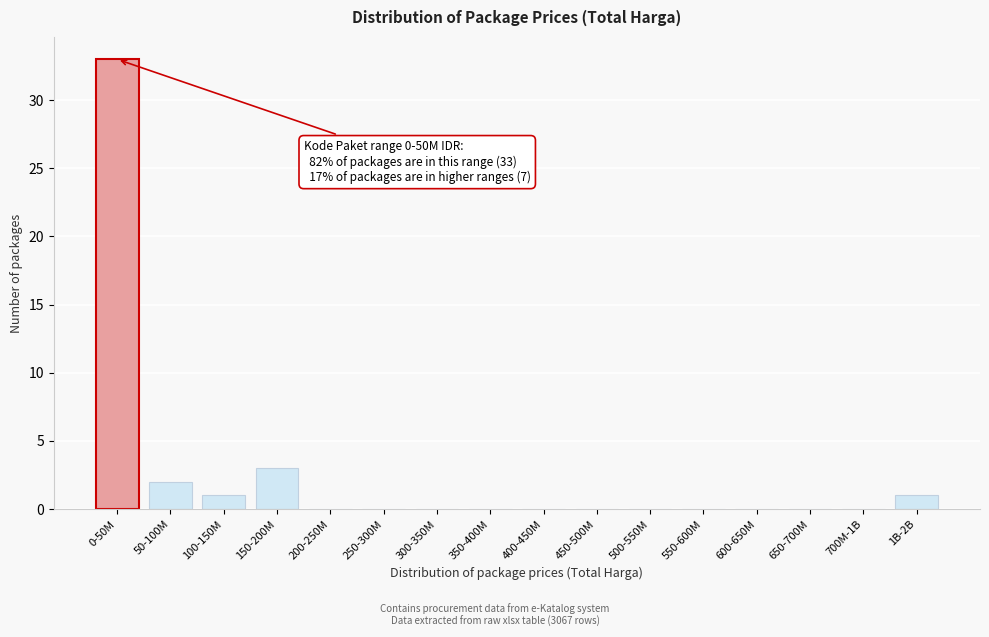

Reading left to right, what are all the values shown in this chart?

0-50M=33	50-100M=2	100-150M=1	150-200M=3	200-250M=0	250-300M=0	300-350M=0	350-400M=0	400-450M=0	450-500M=0	500-550M=0	550-600M=0	600-650M=0	650-700M=0	700M-1B=0	1B-2B=1